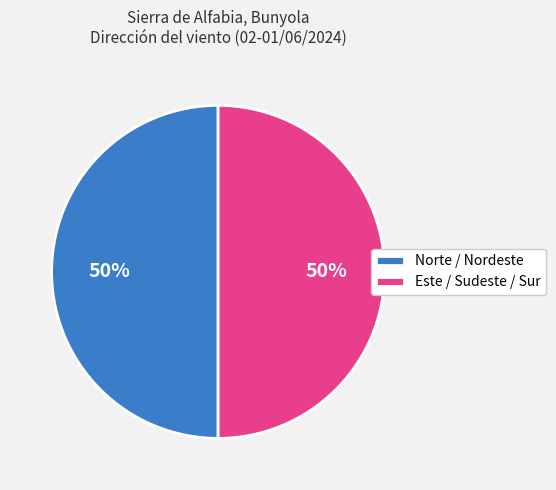

What is the ratio of the value at Norte / Nordeste to the value at Este / Sudeste / Sur?

1.0